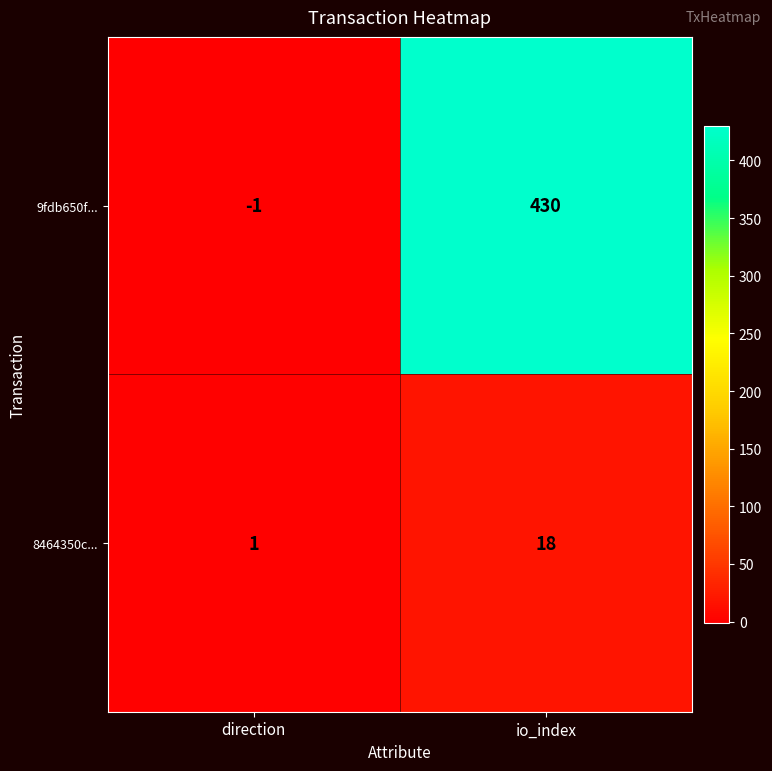

Rank the series at io_index from highest to lowest value.

9fdb650f..., 8464350c...